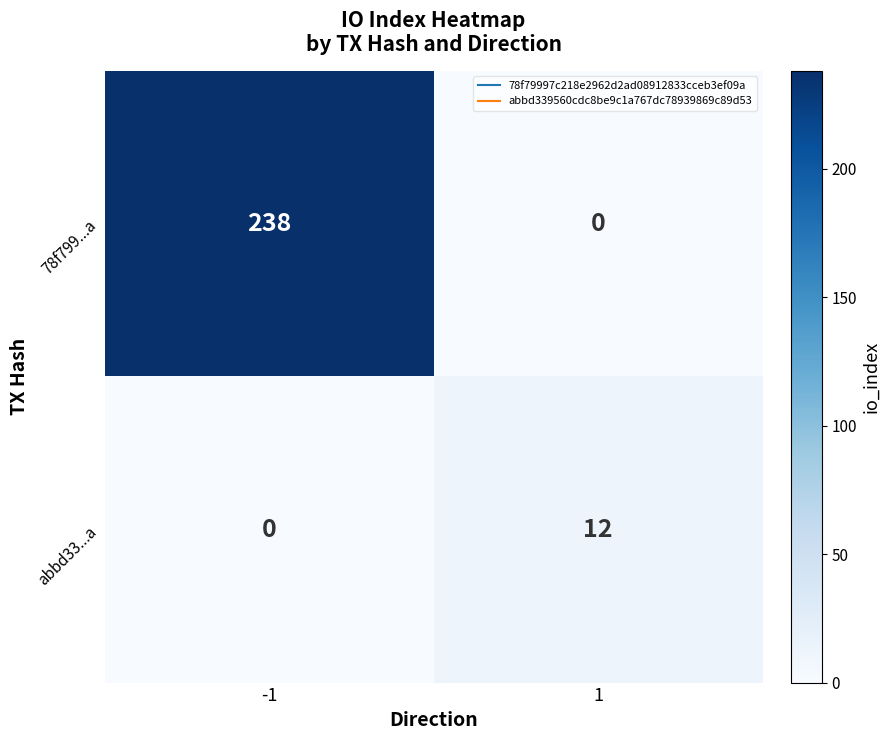

Reading left to right, what are all the values shown in this chart?

78f799...a: -1=238	1=0
abbd33...a: -1=0	1=12